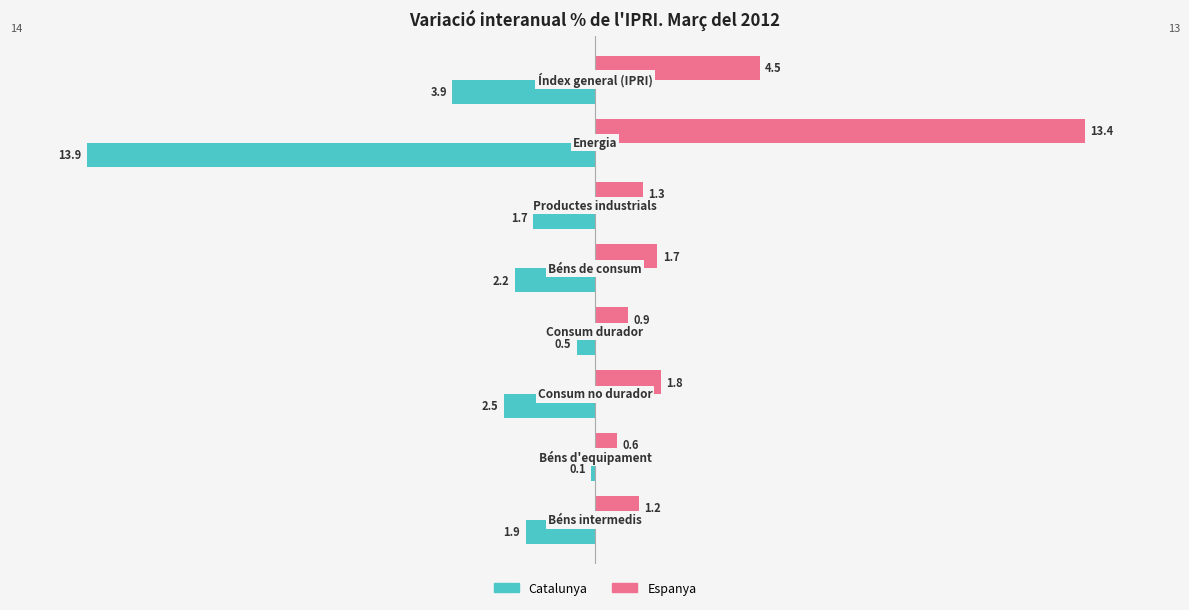

Which series has the largest range (max minus min)?

Catalunya